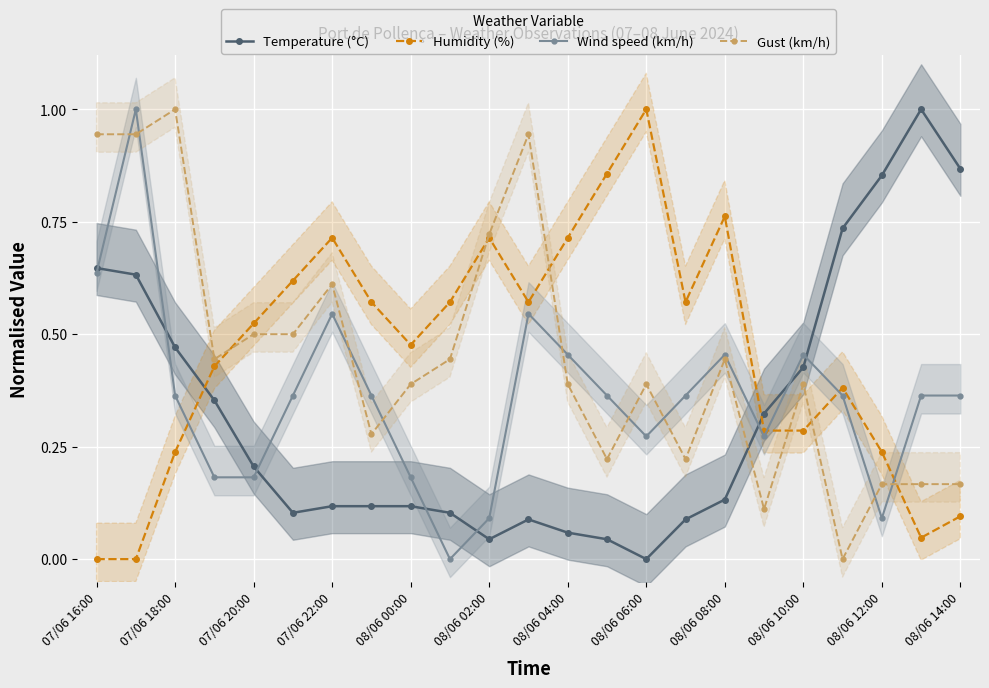

Which series ends up on top after the final intersection of Gust (km/h) and Humidity (%)?

Gust (km/h)